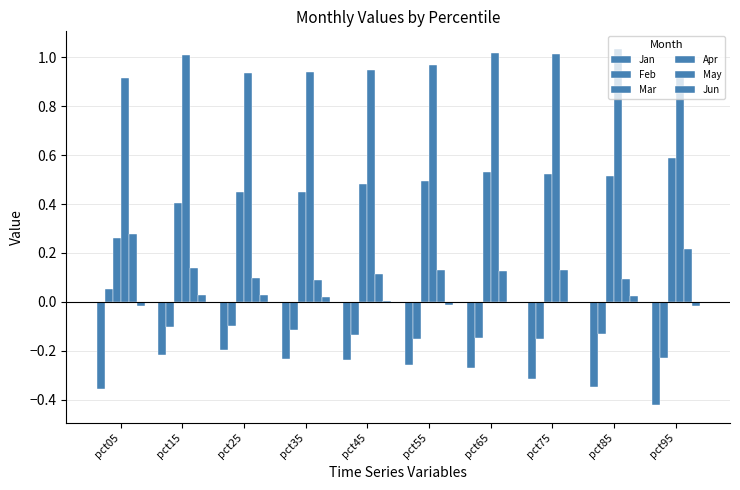

What is the value of the Apr bar at the 3rd from the left?

0.9